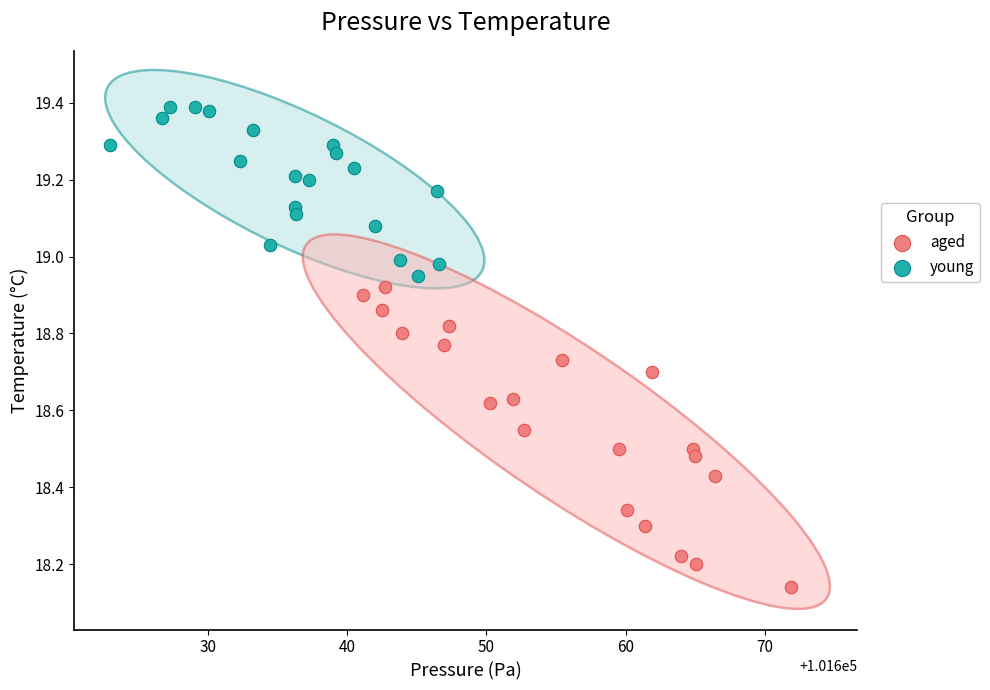

Which series contains the lowest Y value?

aged